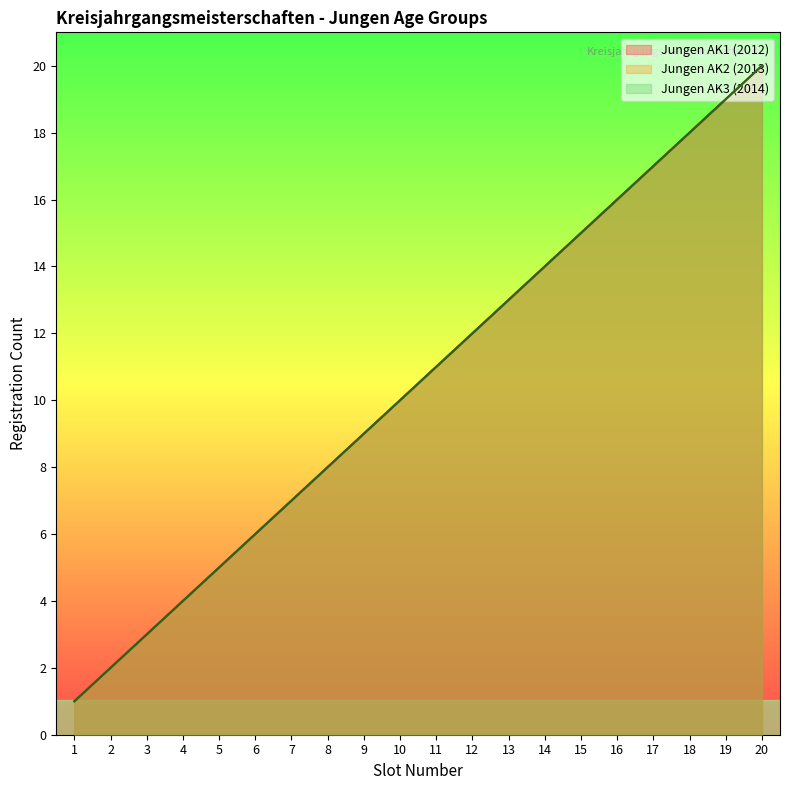

True or false: Jungen AK2 (2013) has a value of 9 at 13.

False